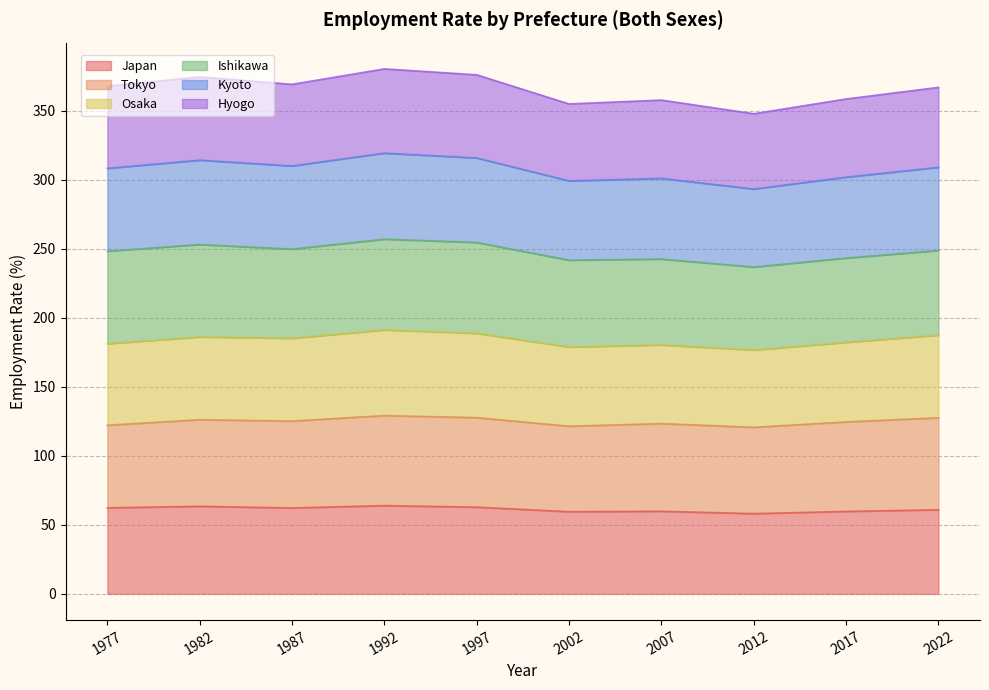

What is the greatest value displayed?

380.2